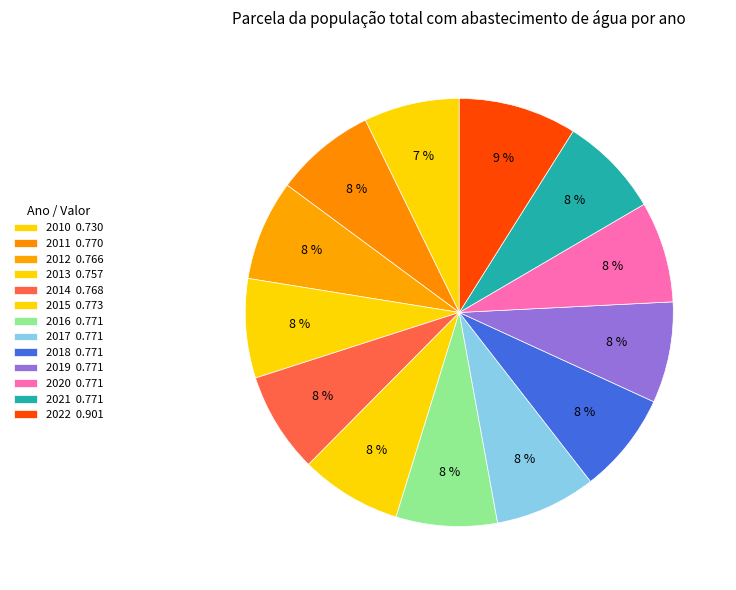

Count the number of slices in the pie.

13